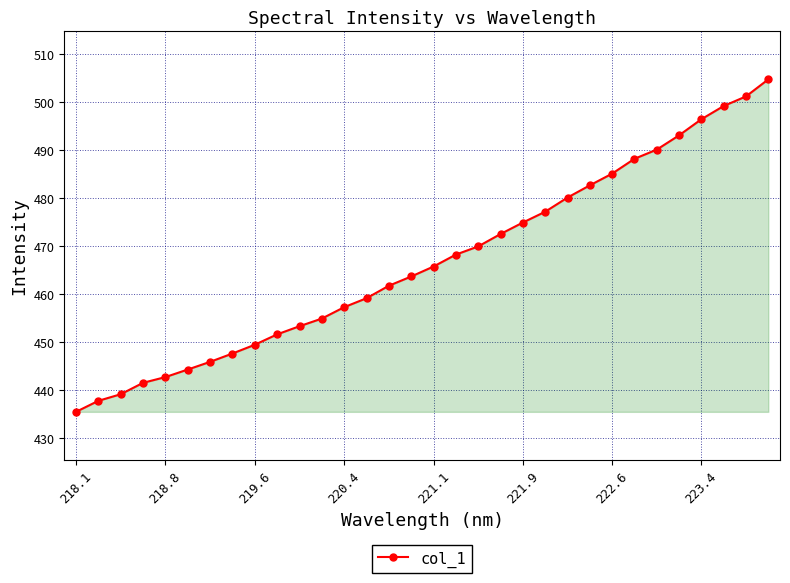

What is the value of the 26th point from the left?

488.2